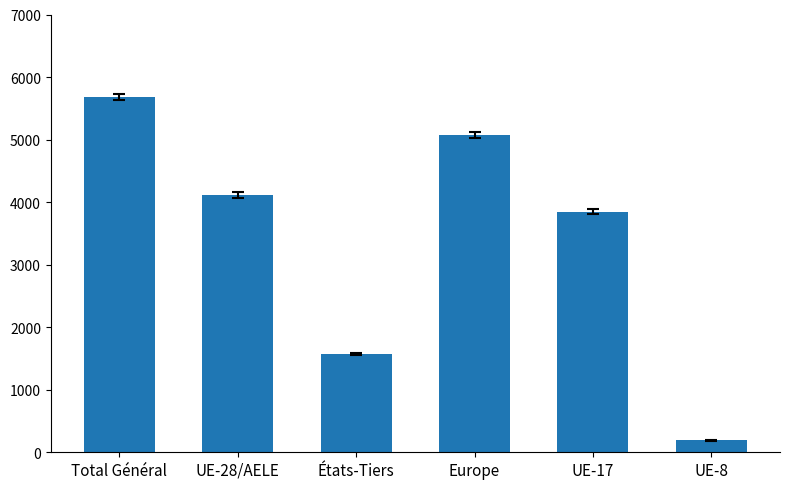

Where is the data nearest to the value 2939?

UE-17